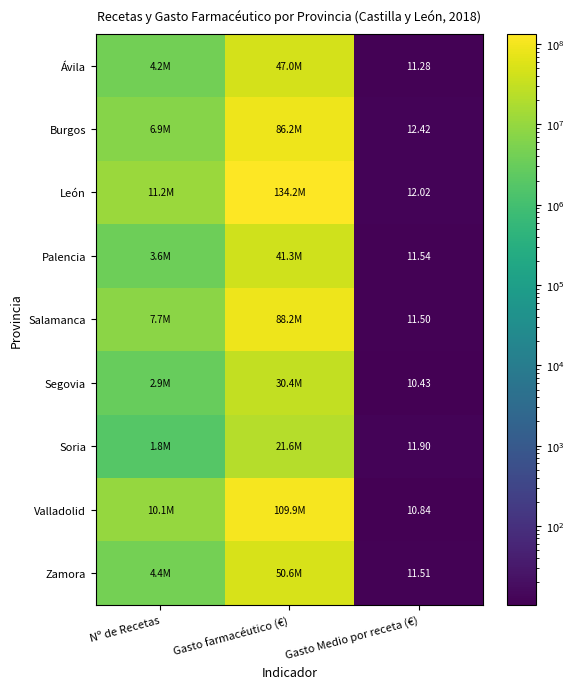

Which series has the largest range (max minus min)?

León